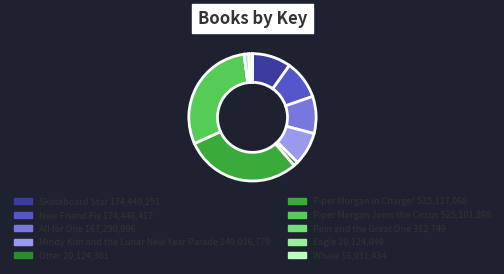

How many segments does this pie chart have?

10